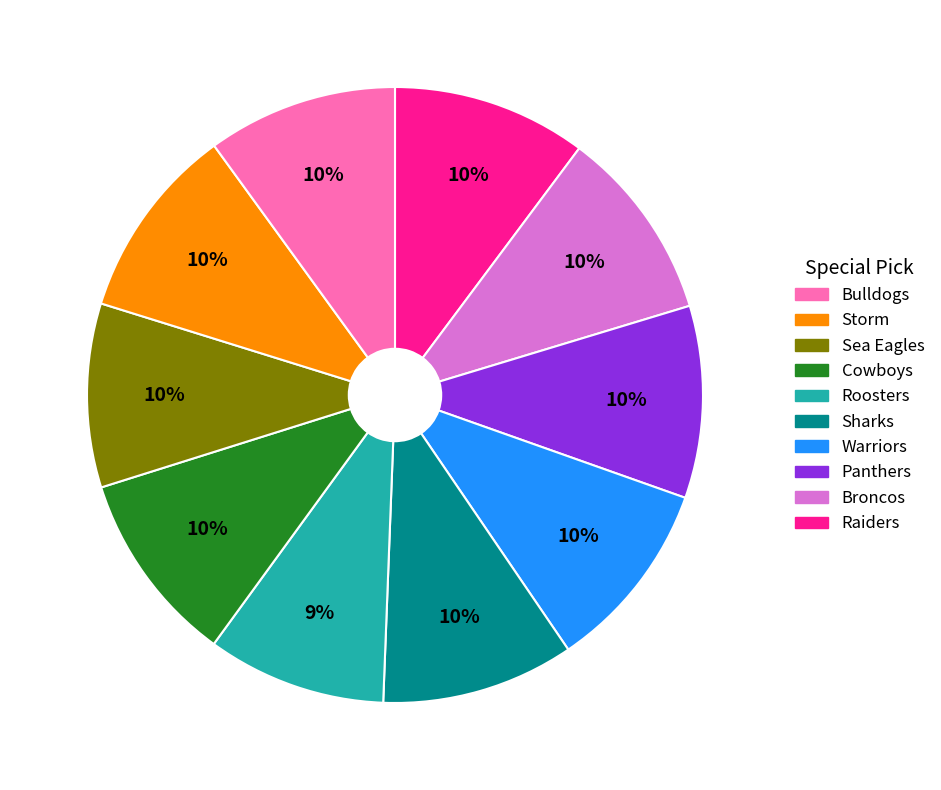

Is there any slice that represents more than half of the pie?

No